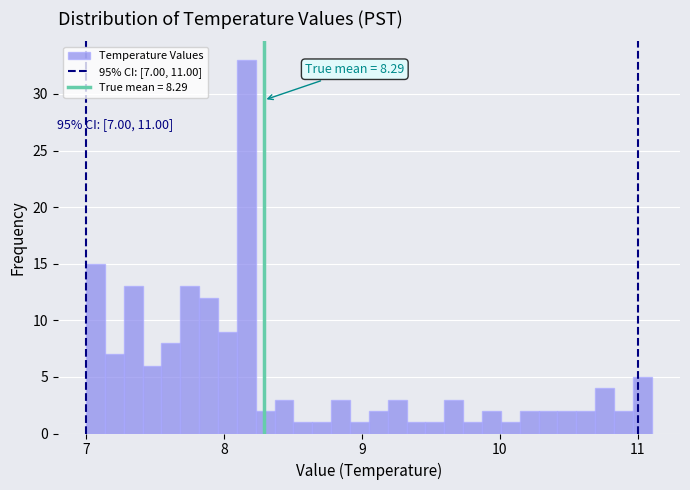

Around what value on the x-axis is the tallest bar? Give the approximate position of its centre, as read against the axis.

8.2